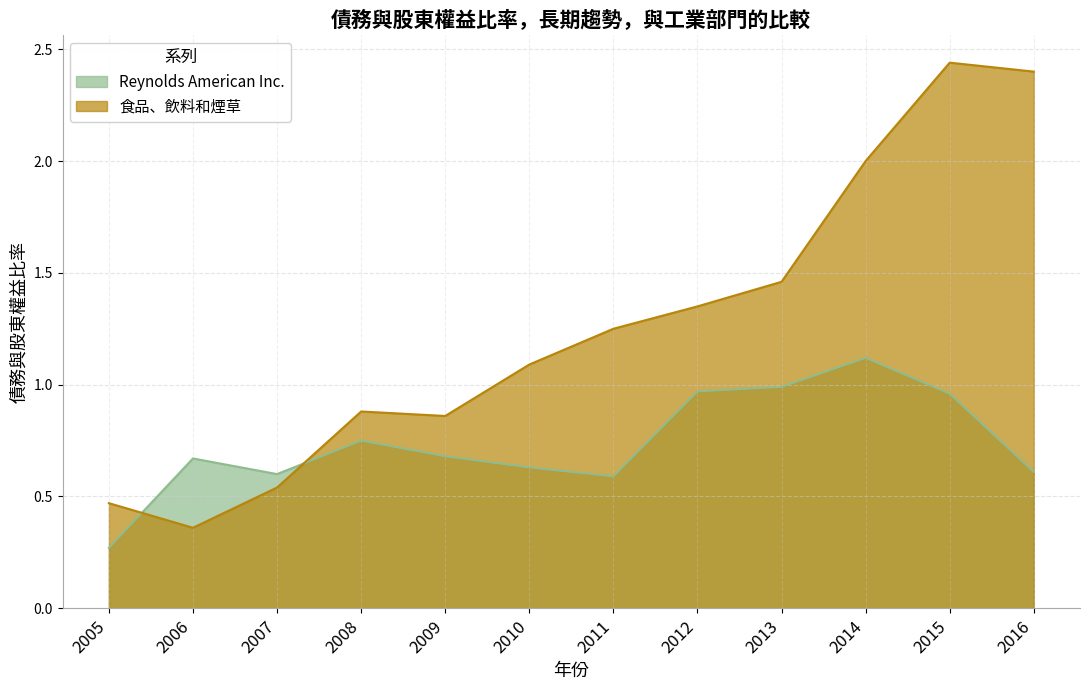

What is the average value of the Reynolds American Inc. series?

0.7